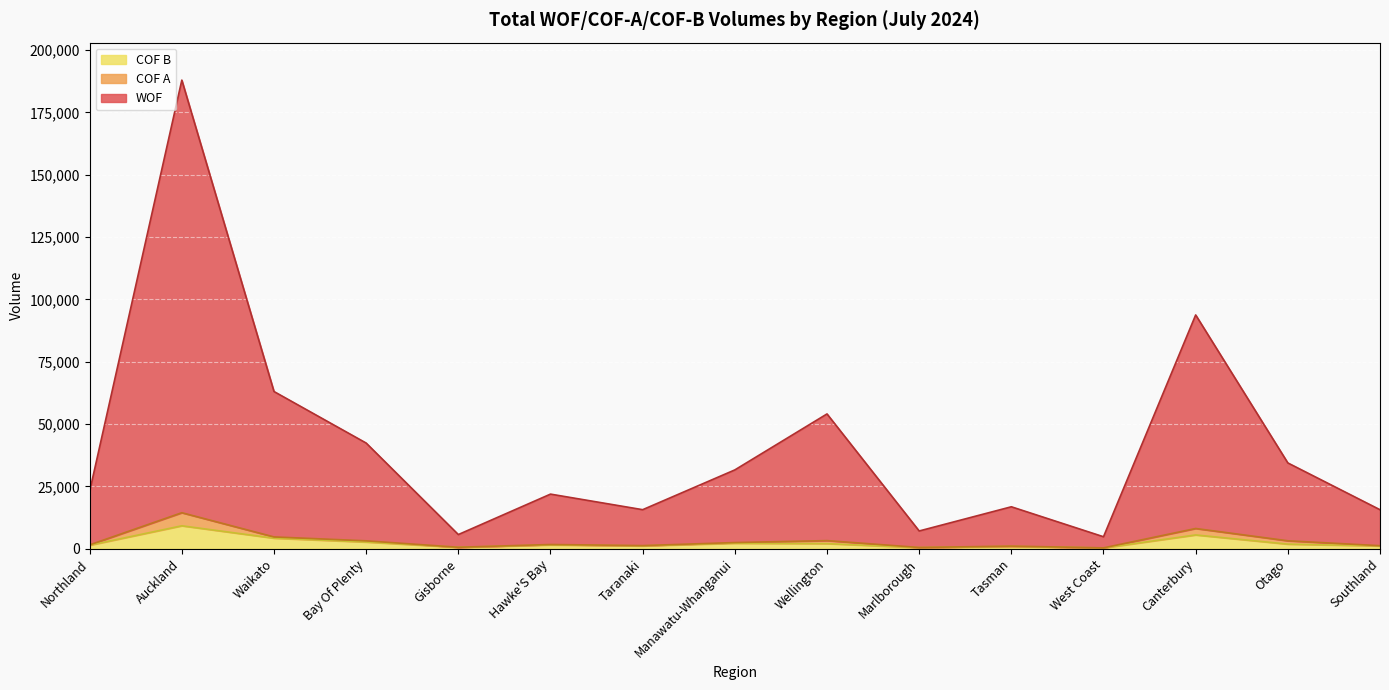

What is the difference between the maximum and minimum values in the COF B series?

8892